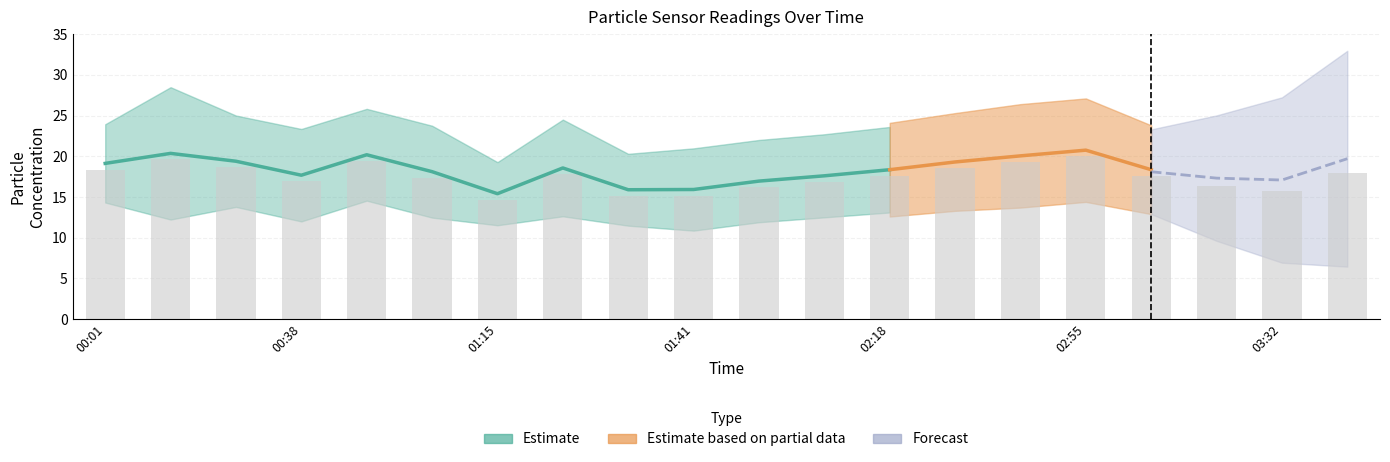

What is the total value across all series at 03:07?

35.2